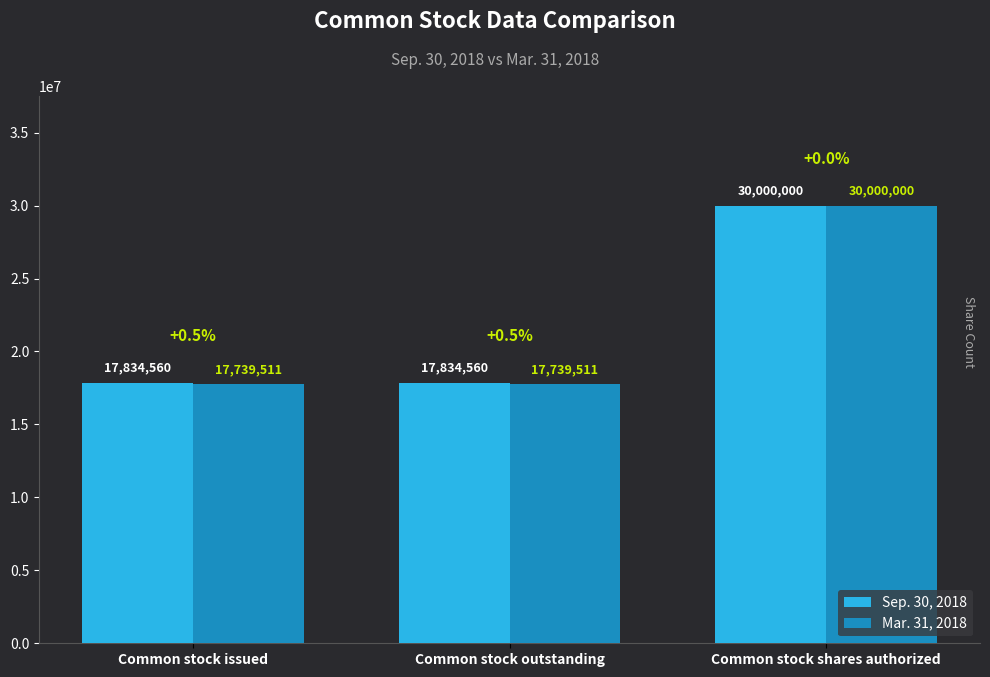

What are all the series names shown in the legend?

Sep. 30, 2018, Mar. 31, 2018